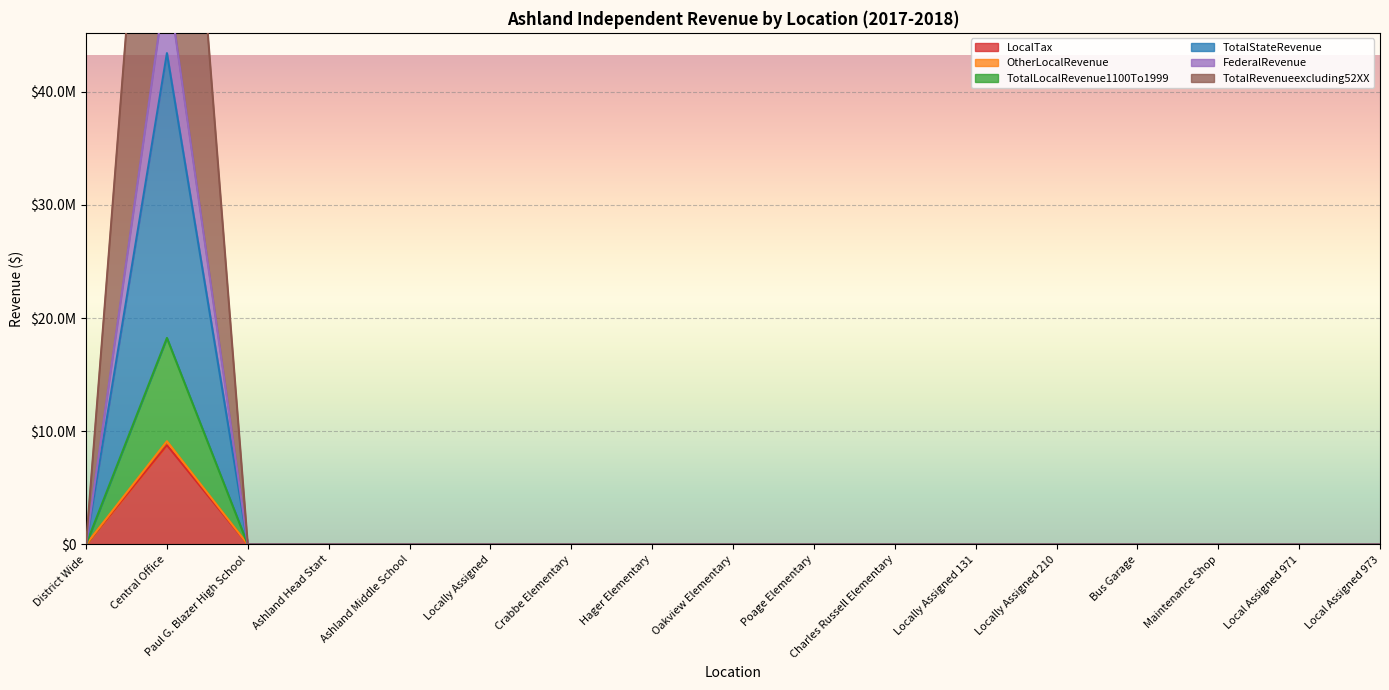

What are all the series names shown in the legend?

LocalTax, OtherLocalRevenue, TotalLocalRevenue1100To1999, TotalStateRevenue, FederalRevenue, TotalRevenueexcluding52XX